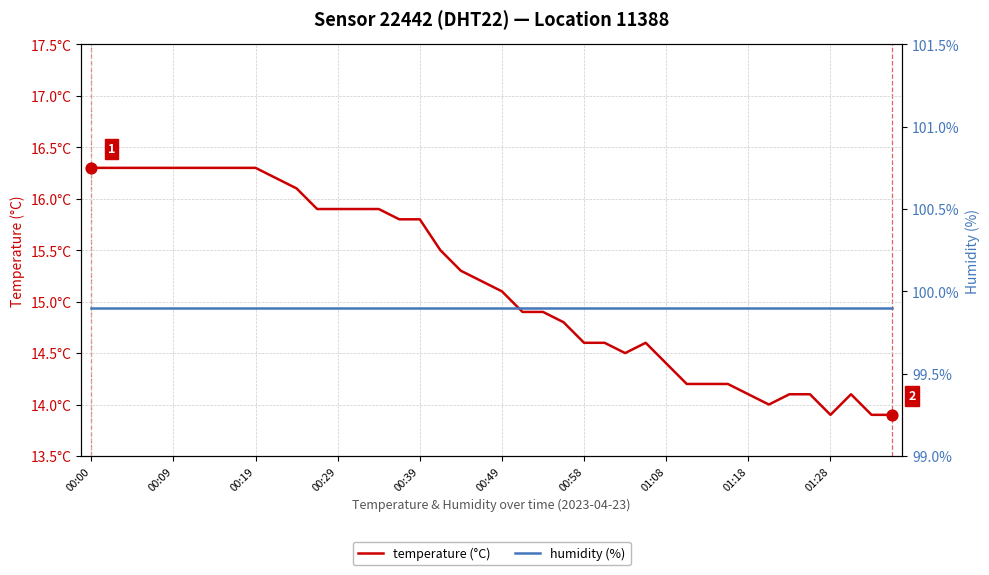

Which series has the largest total across all categories?

humidity (%)